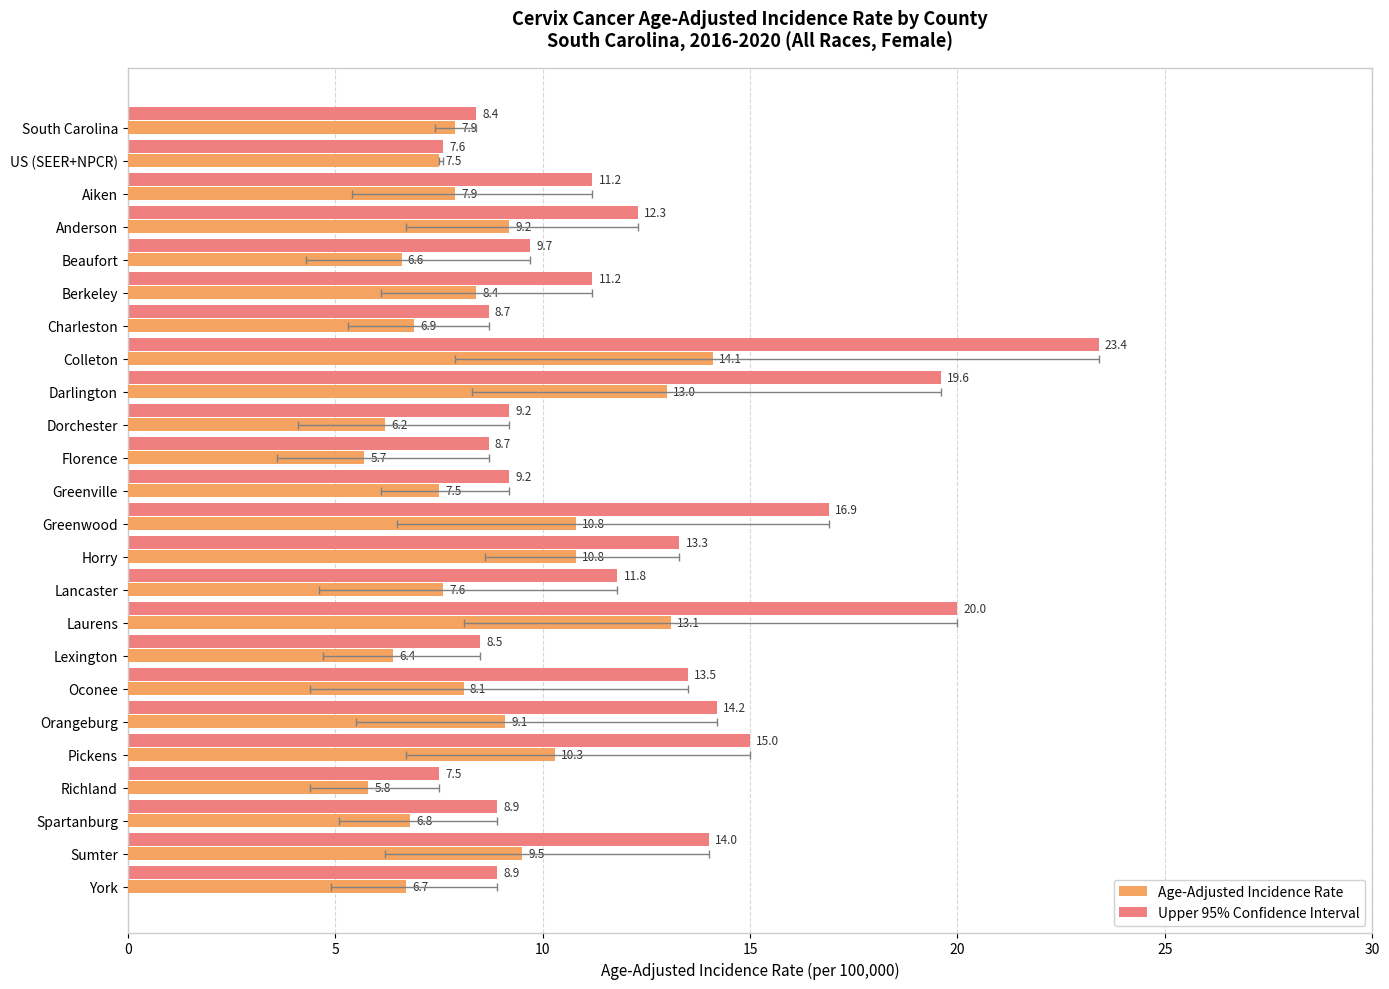

What is the value of the Upper 95% Confidence Interval bar at the 10th from the left?

9.2